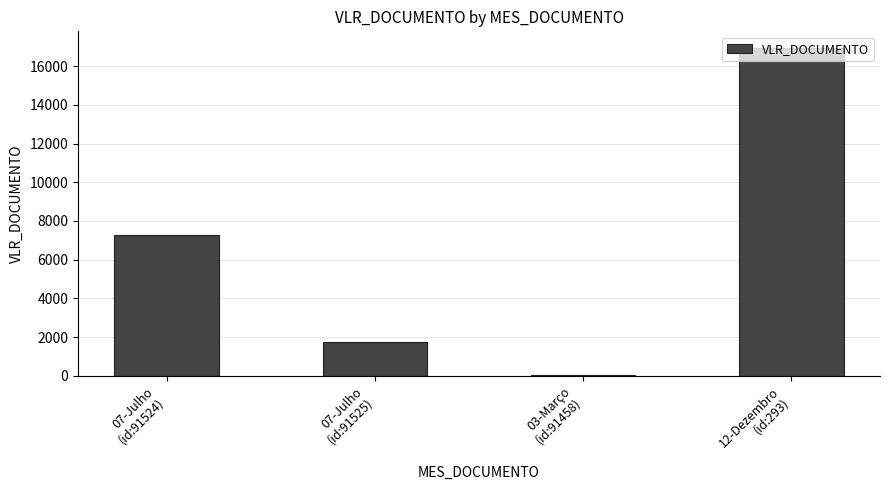

Count the number of categories in the chart.

4